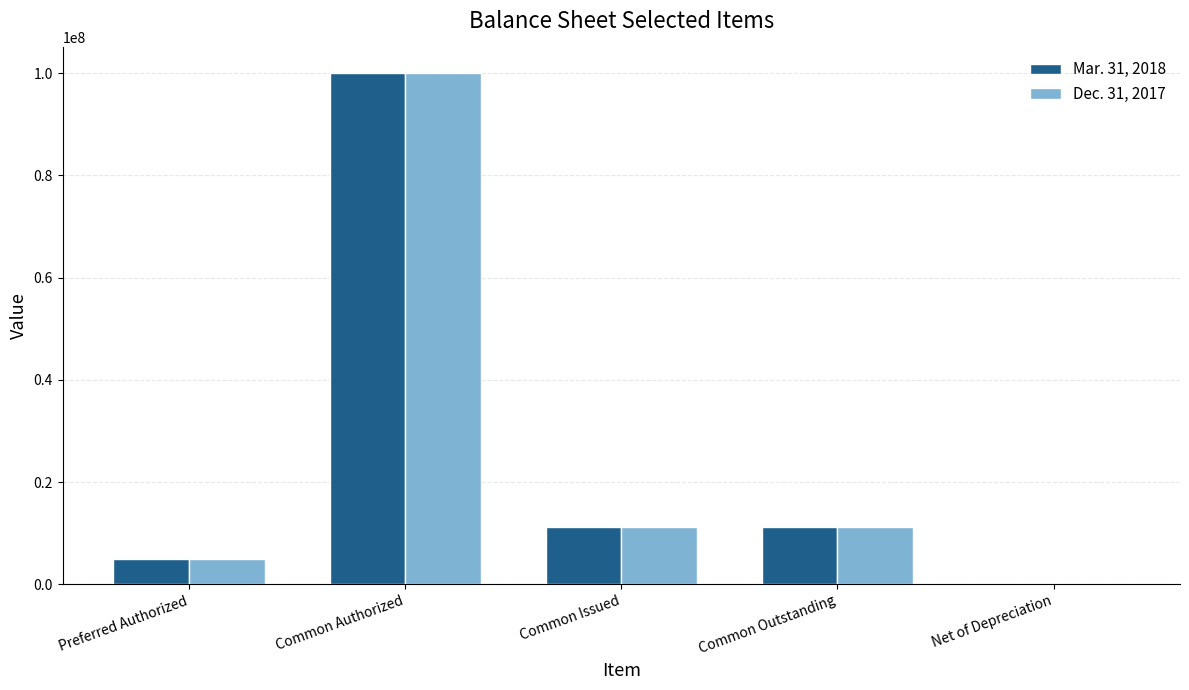

At which category is the sum across all series the highest?

Common Authorized